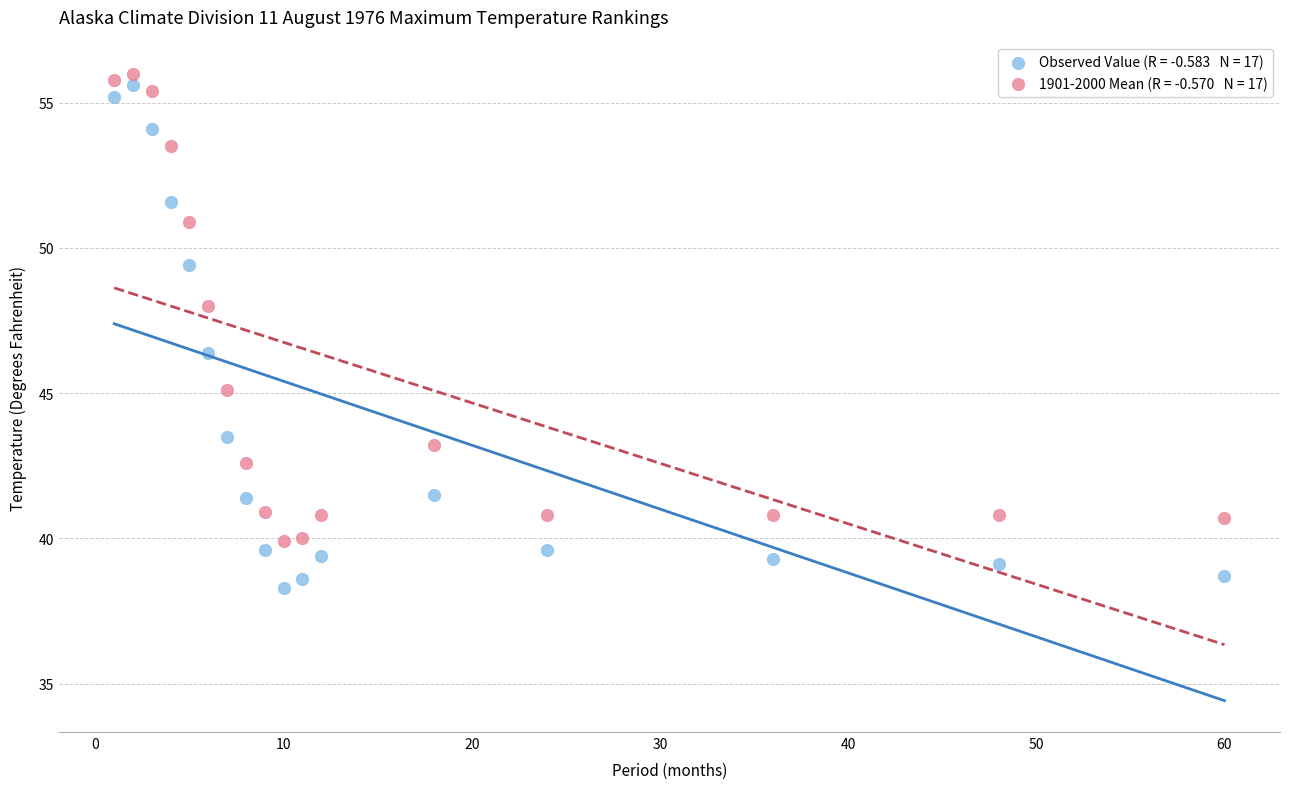

Across all data points, what is the range of Y values (max minus min)?

17.7